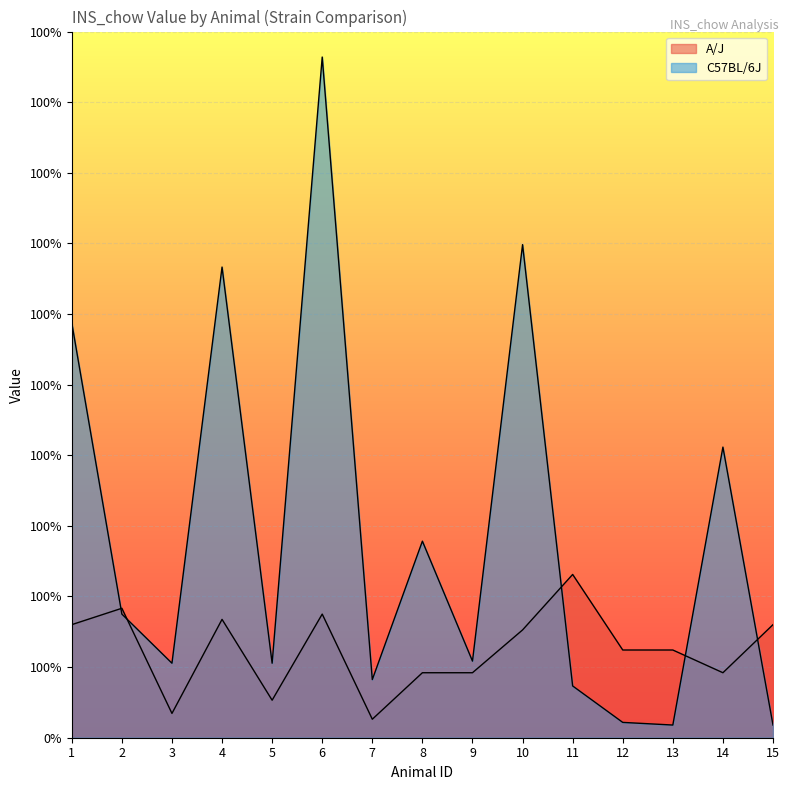

Which category has the lowest value across all series?

13